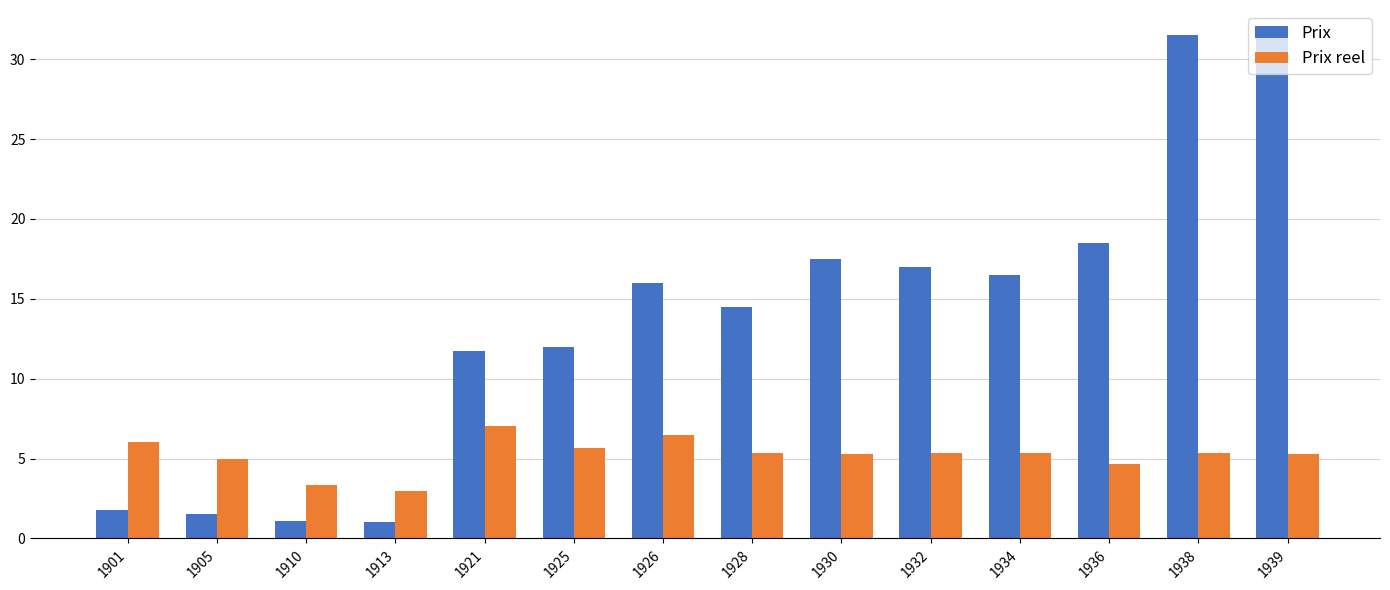

Which series has the largest total across all categories?

Prix